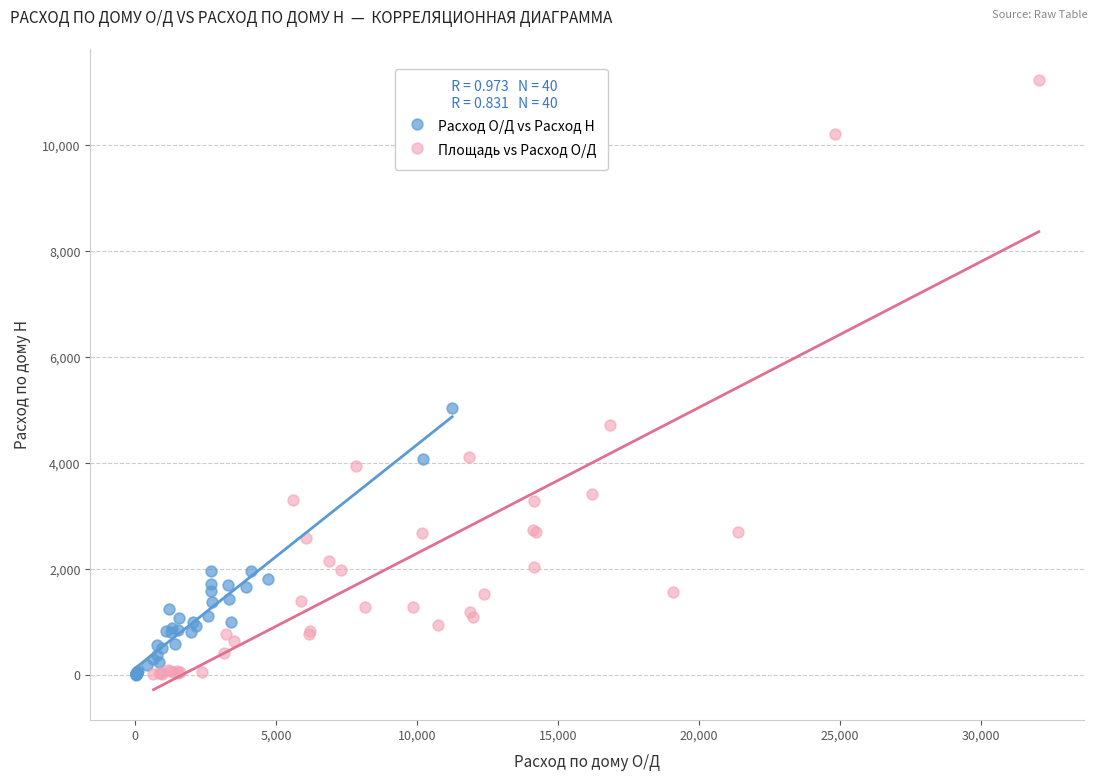

Which series has the widest spread of Y values?

Площадь vs Расход О/Д